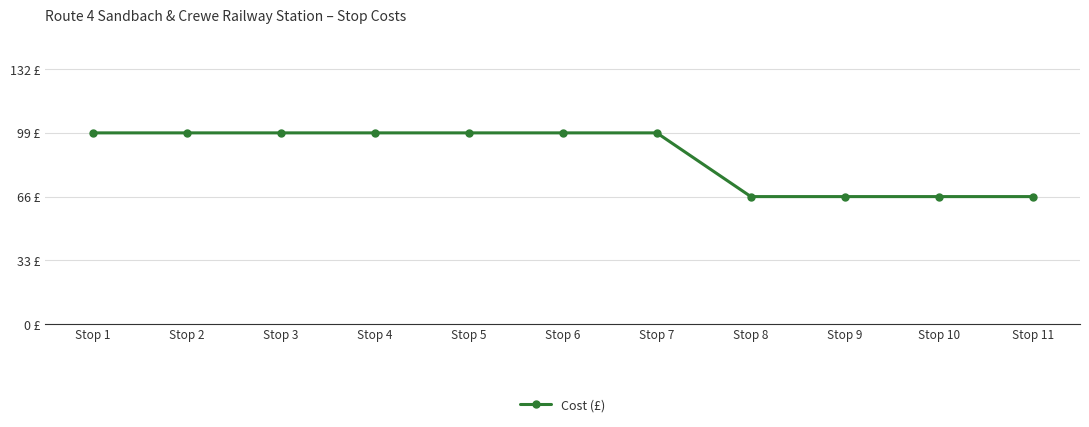

List the labels in order of value, smallest first.

Stop 8, Stop 9, Stop 10, Stop 11, Stop 1, Stop 2, Stop 3, Stop 4, Stop 5, Stop 6, Stop 7